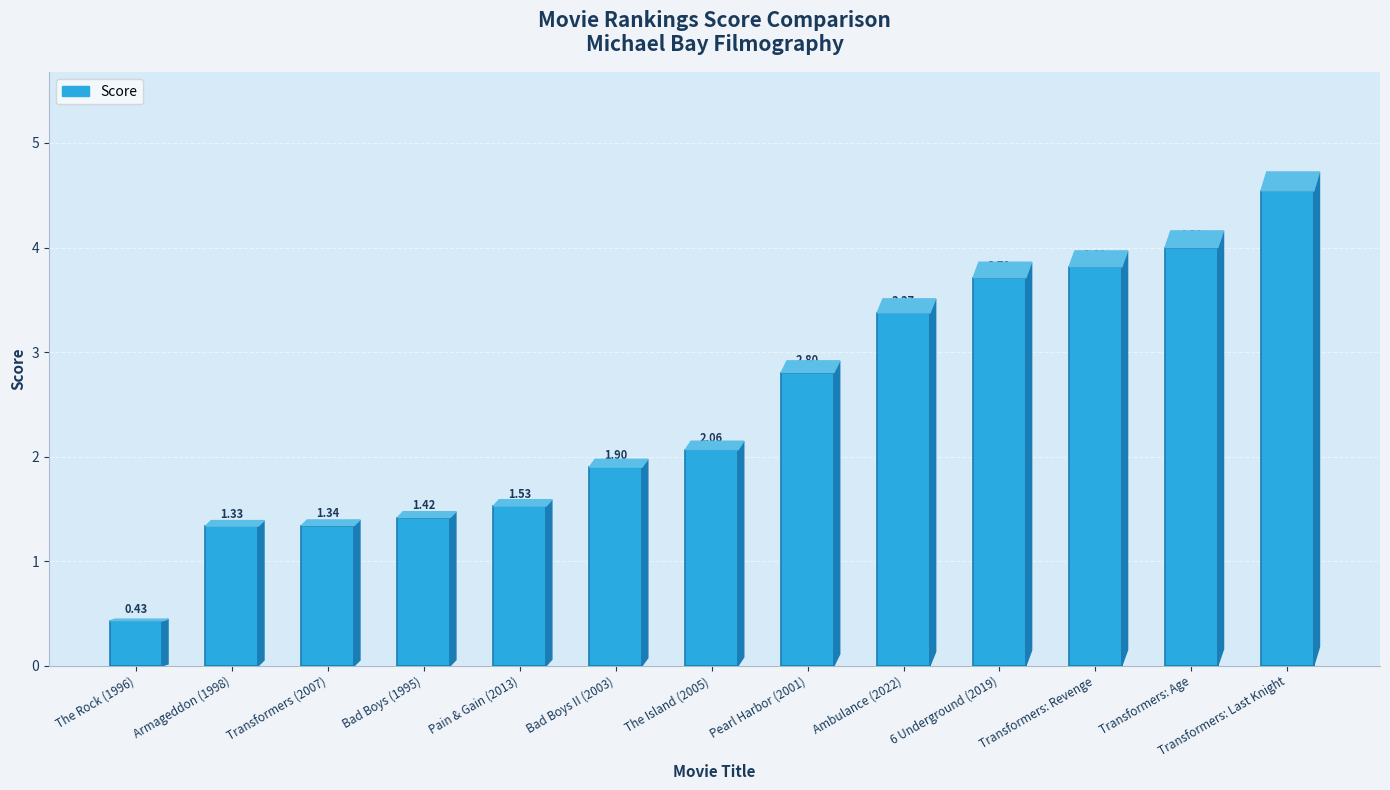

List the labels in order of value, smallest first.

The Rock (1996), Armageddon (1998), Transformers (2007), Bad Boys (1995), Pain & Gain (2013), Bad Boys II (2003), The Island (2005), Pearl Harbor (2001), Ambulance (2022), 6 Underground (2019), Transformers: Revenge, Transformers: Age, Transformers: Last Knight